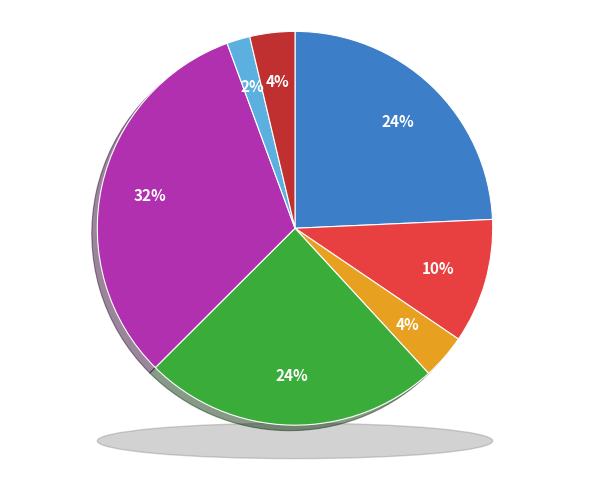

To the nearest percent, what is the difference between the Хлеб Дарницкий and Борш со сметаной и говядиной slice percentages?

21%